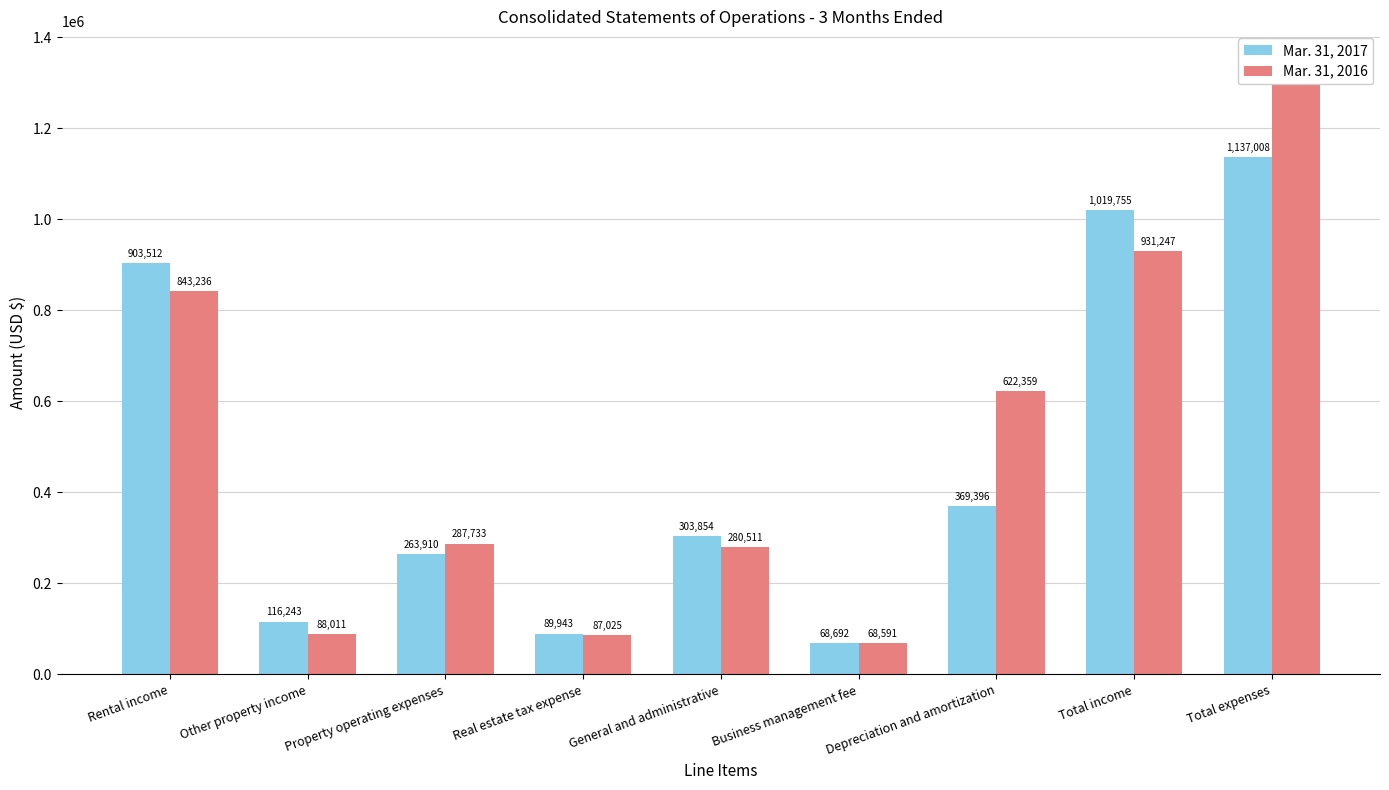

At how many categories does at least one series exceed 971733?

2